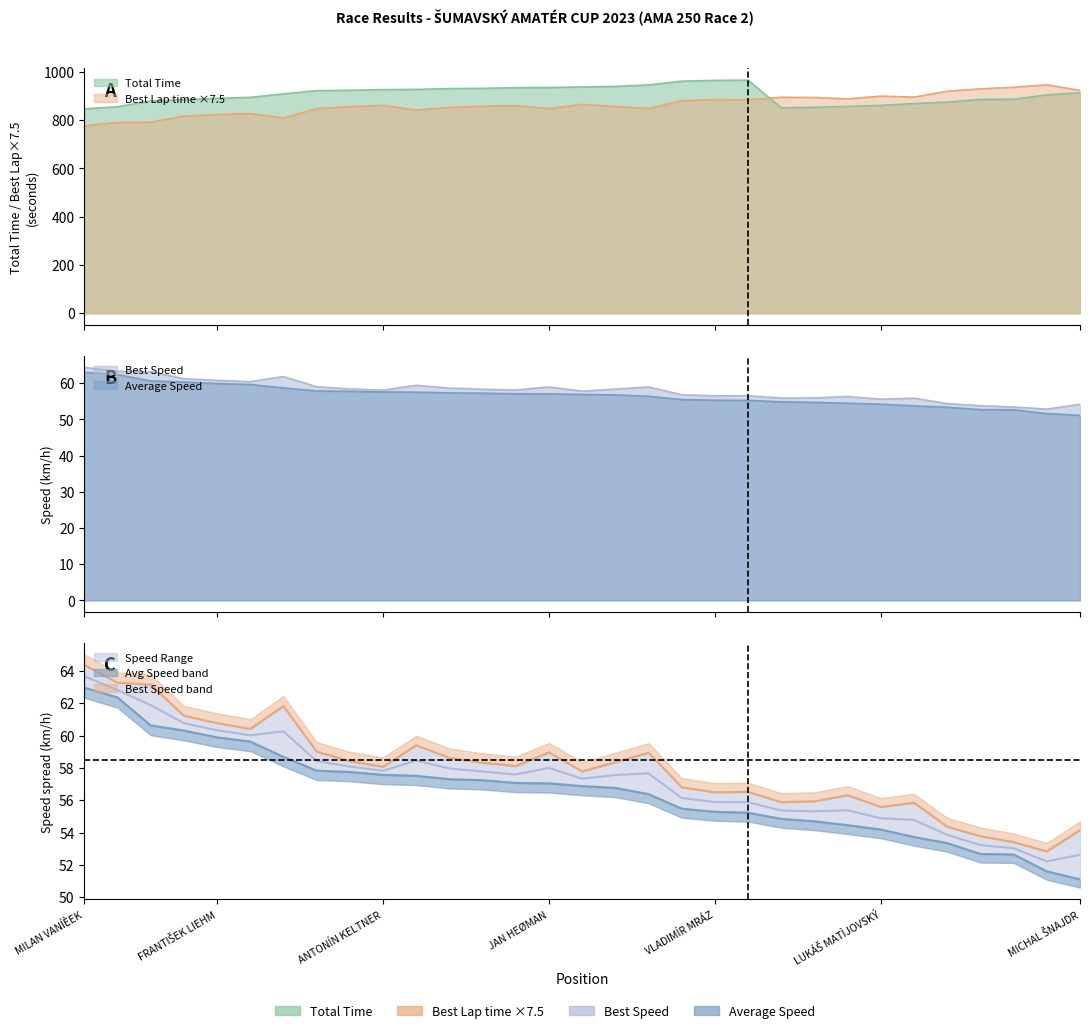

Does the chart display data point markers on the line(s)?

No